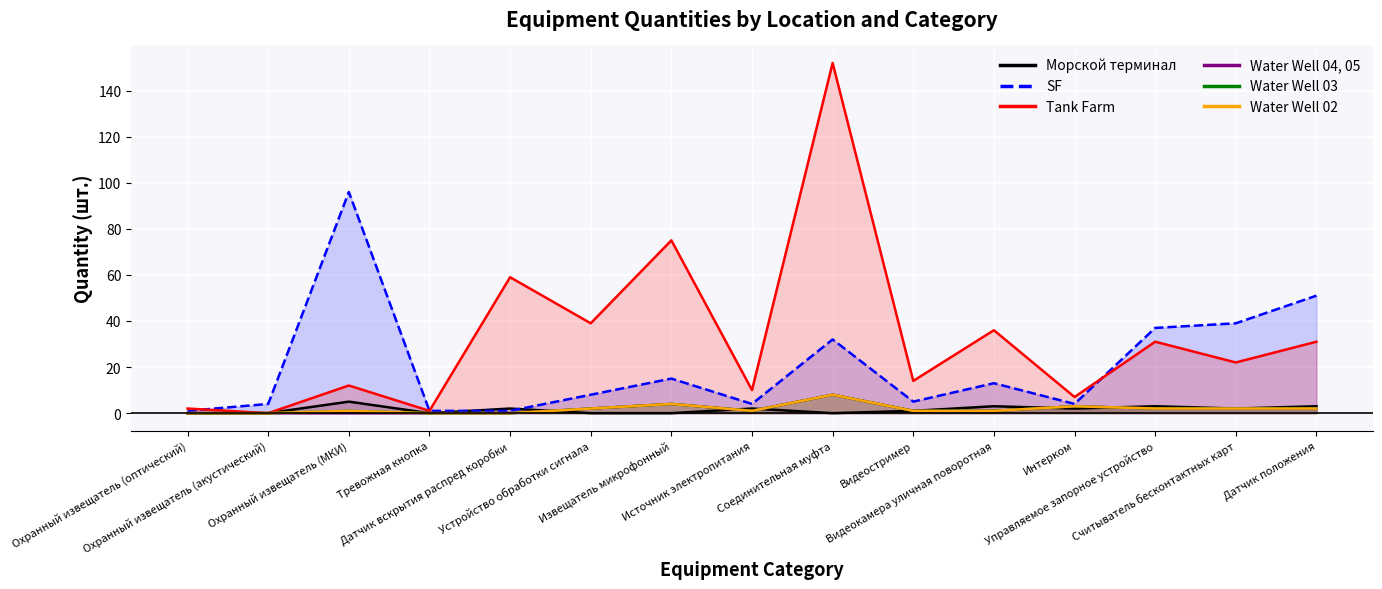

What is the label of the 5th point from the right?

Видеокамера уличная поворотная